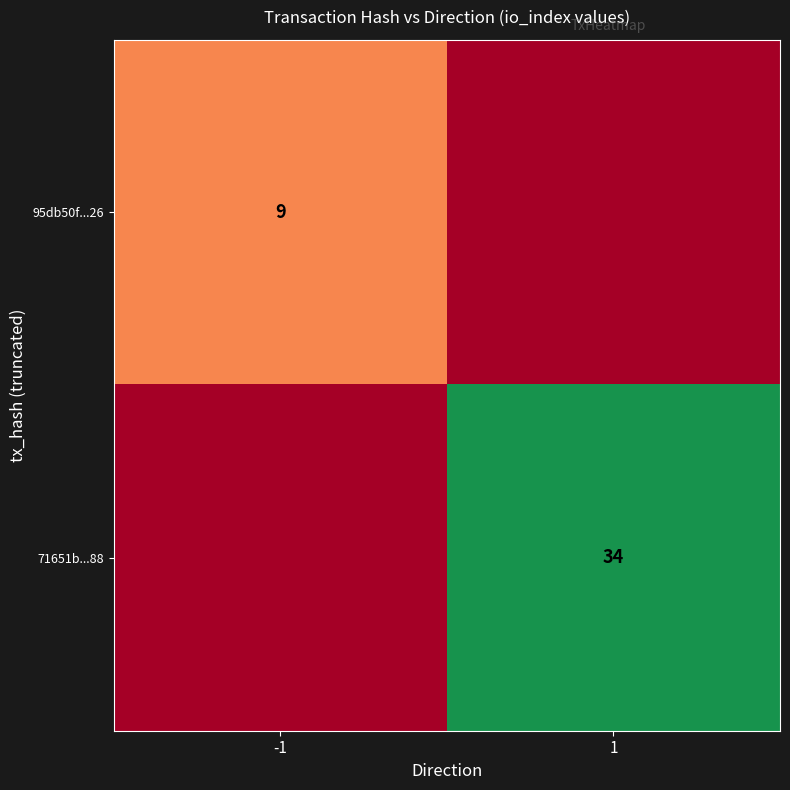

The value of 95db50f...26 at -1 is 9. True or false?

True